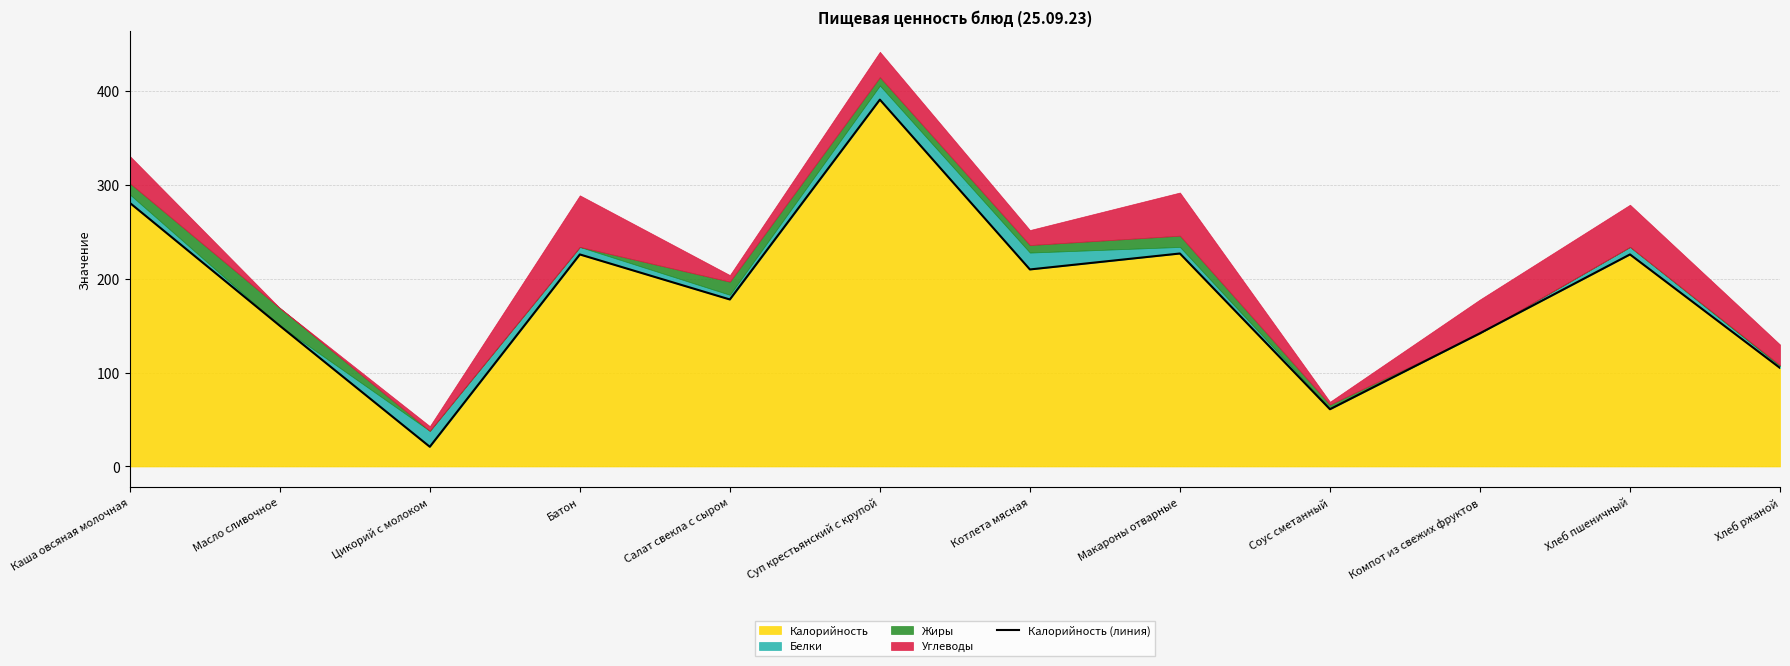

Read the value at Масло сливочное, to the nearest 5.

150